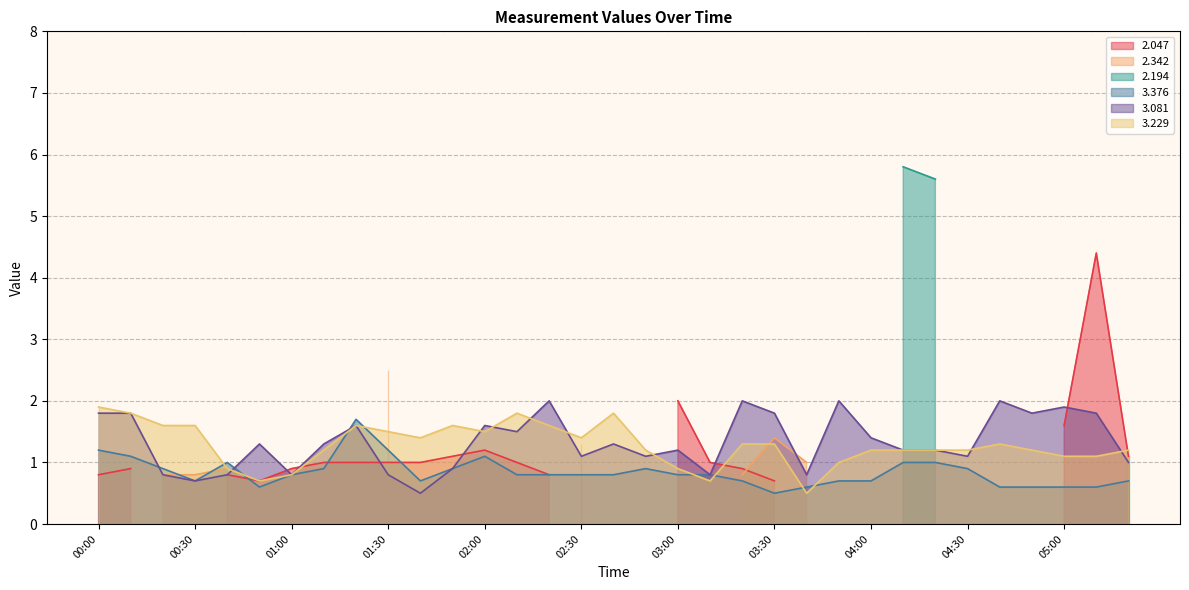

What is the minimum value for 3.376?

0.5